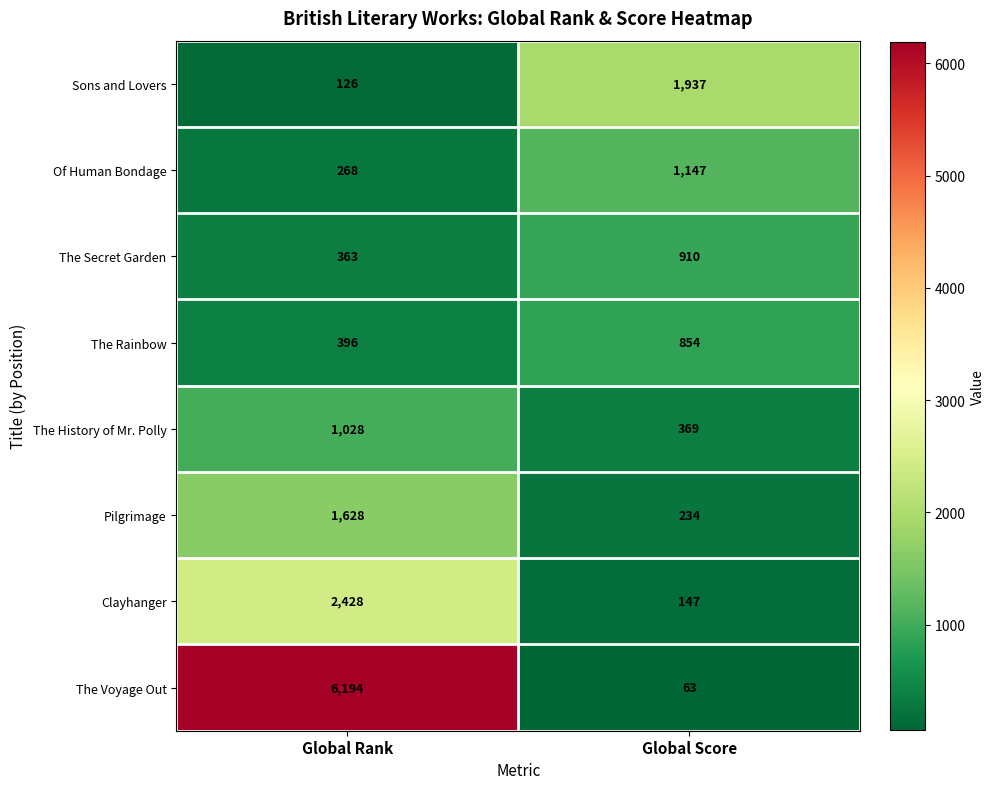

Which series has the widest spread of values?

The Voyage Out